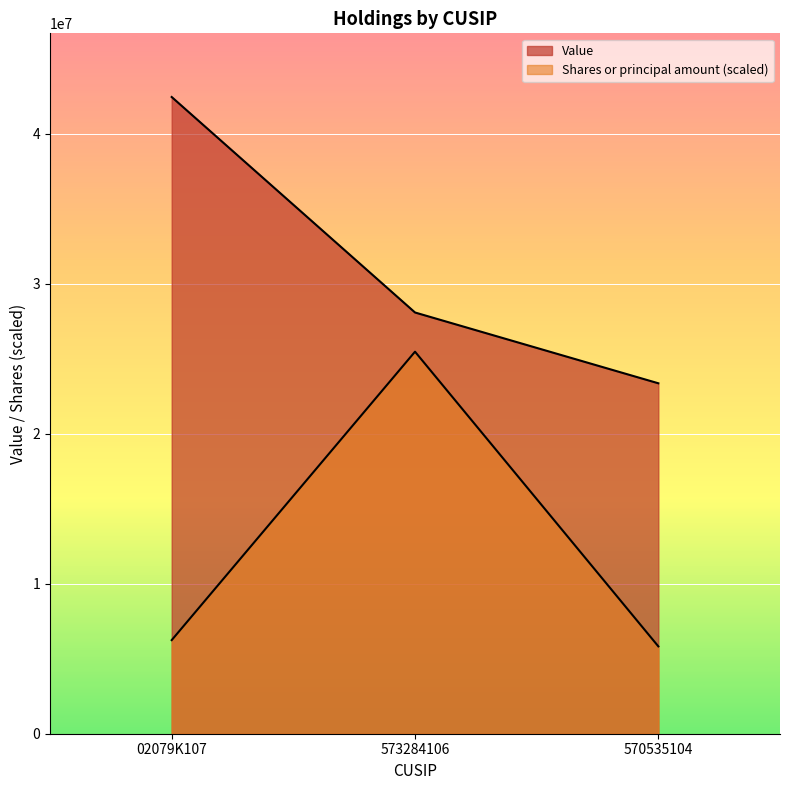

At which label does Value first exceed 28076000?

02079K107